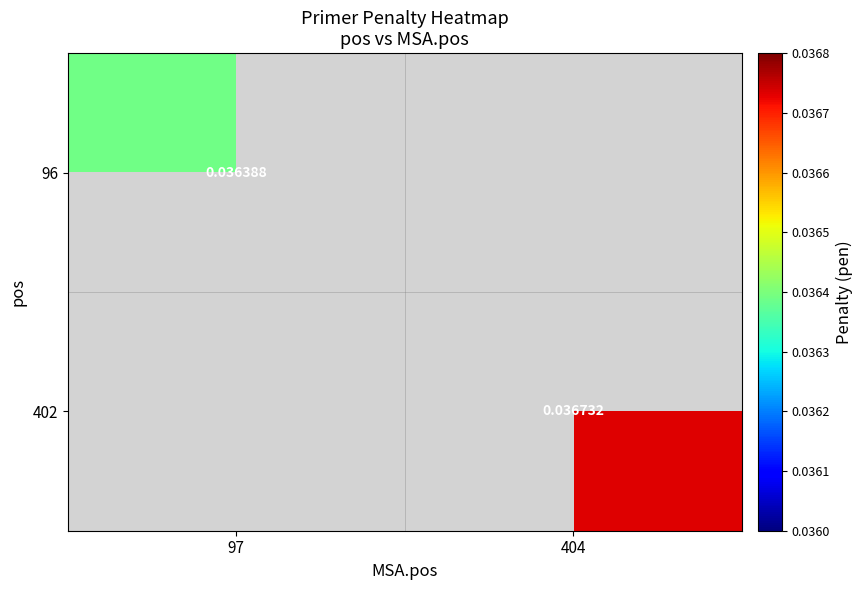

At which category does the chart reach its peak across all series?

404